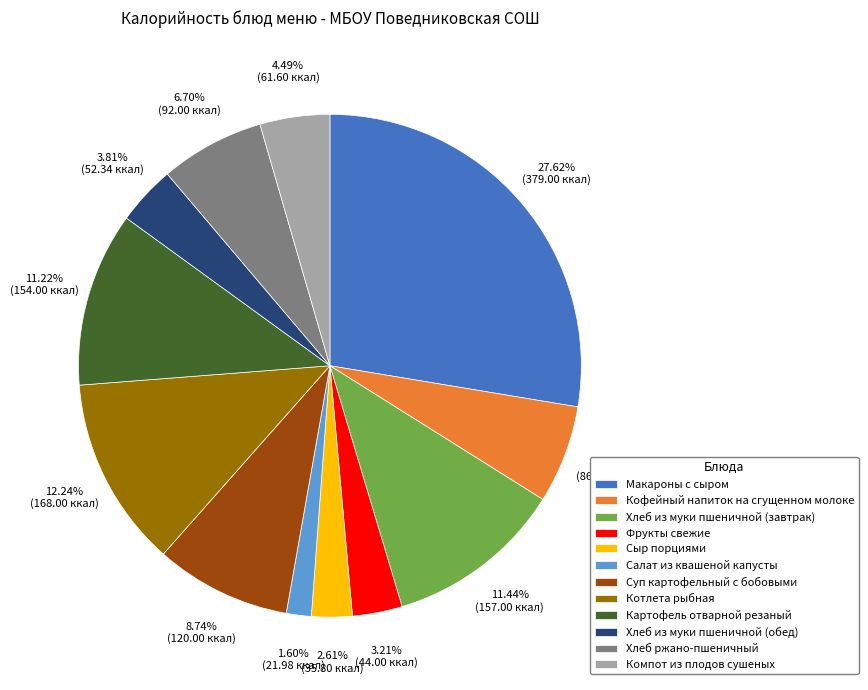

Does Салат из квашеной капусты represent more than half of the total?

No